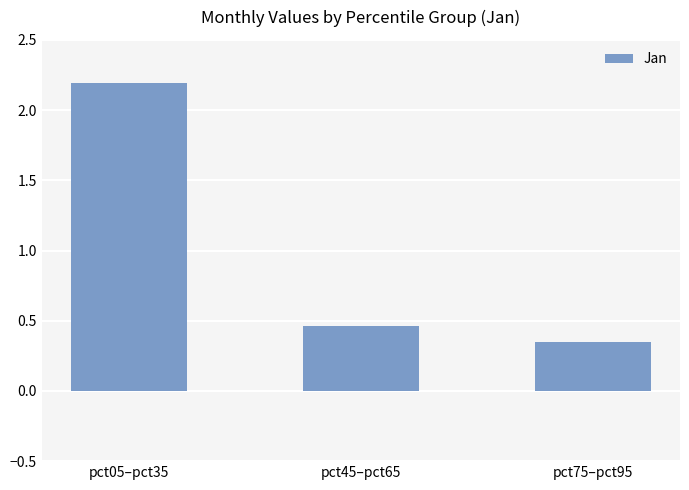

Between pct05–pct35 and pct45–pct65, which is larger?

pct05–pct35